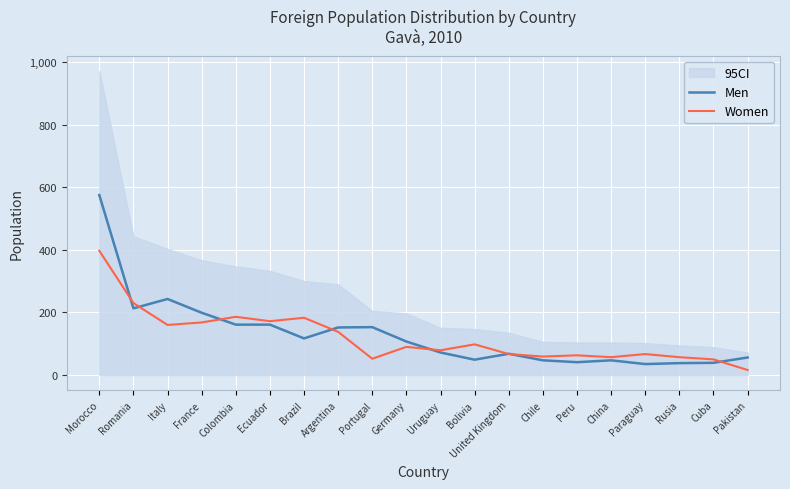

In Women, how many points are lower than both neighbors (excluding endpoints)?

6